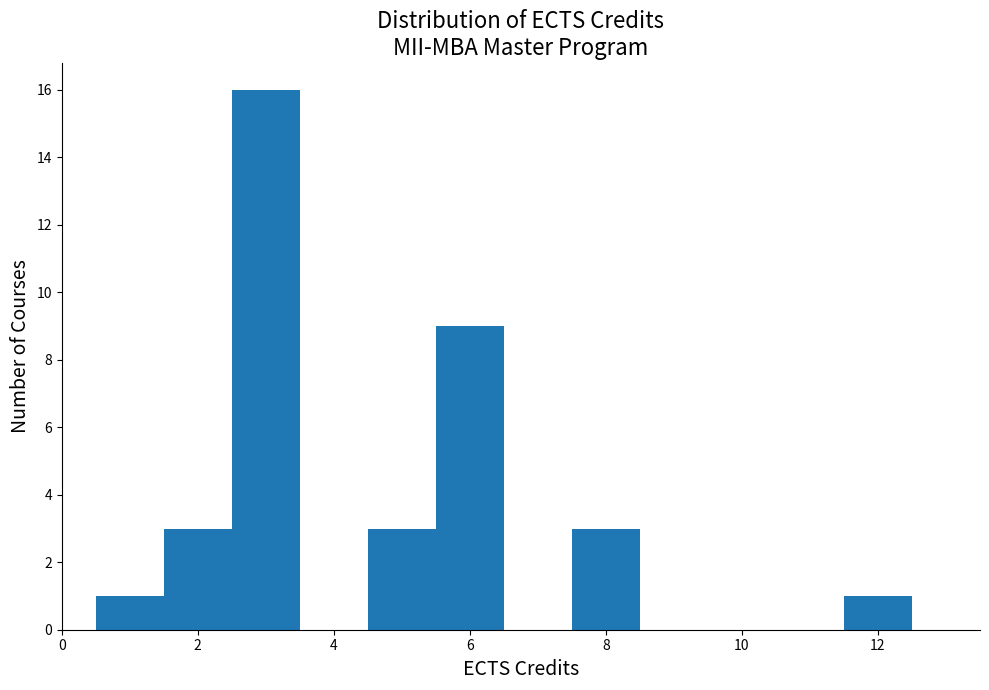

Over which range of the x-axis is the bar tallest?

2.5 to 3.5